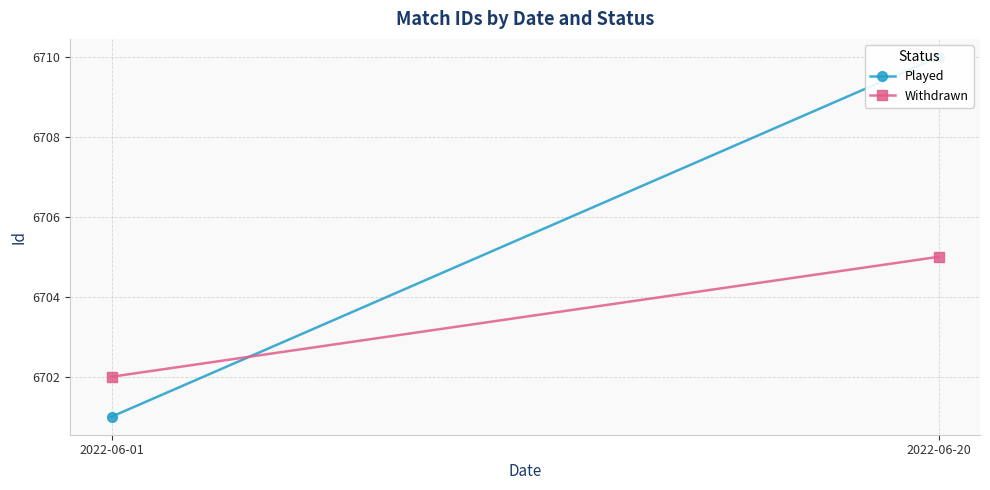

Reading right to left, what are all the values shown in this chart?

Played: 2022-06-20=6710	2022-06-01=6701
Withdrawn: 2022-06-20=6705	2022-06-01=6702